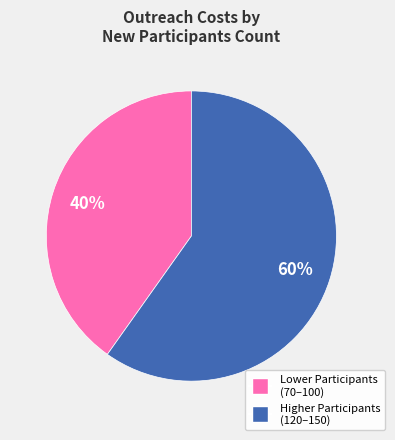

Count the number of slices in the pie.

2